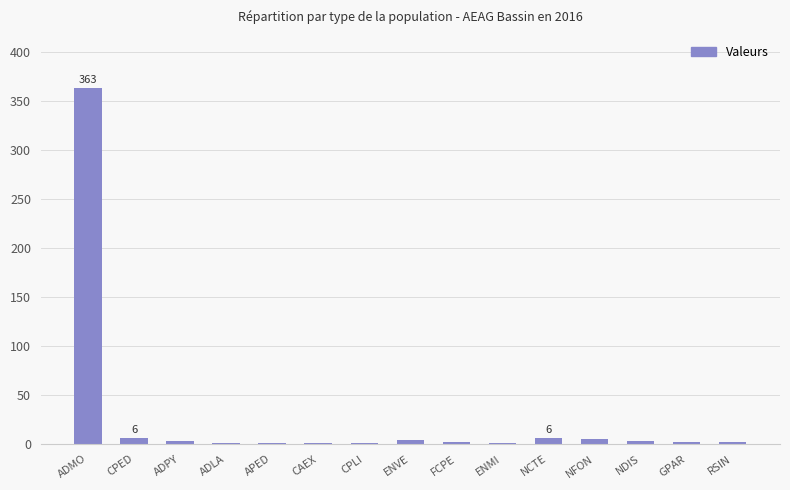

What is the greatest value displayed?

363